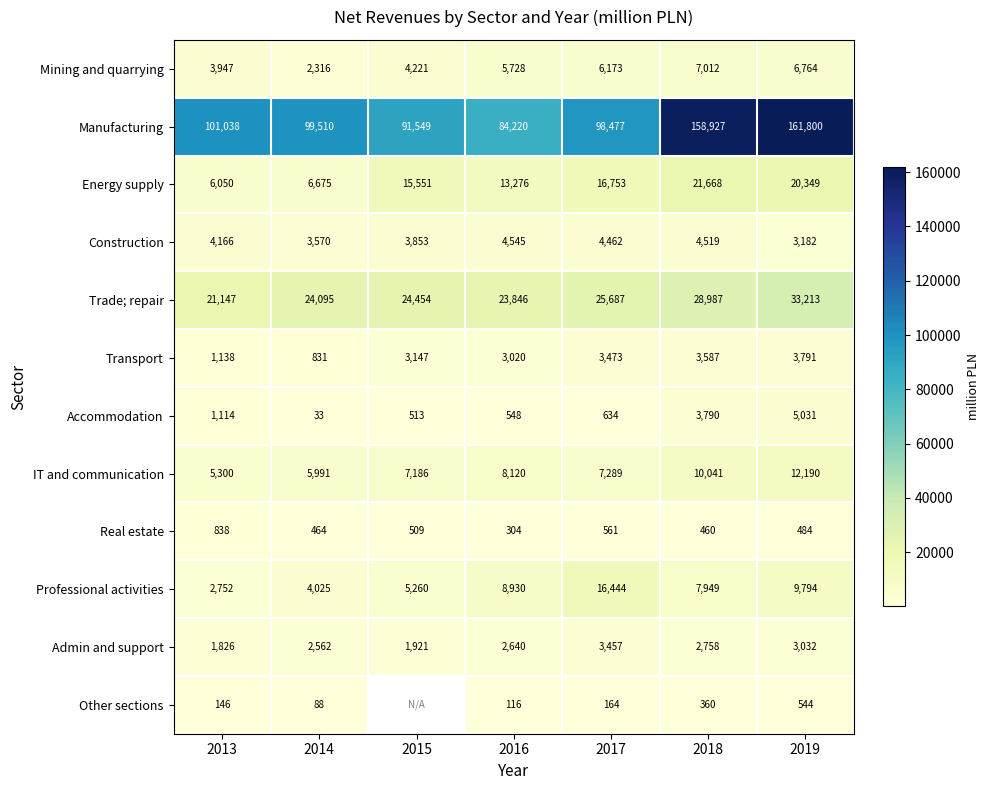

Is it true that Transport equals 3147.0 at 2015?

True